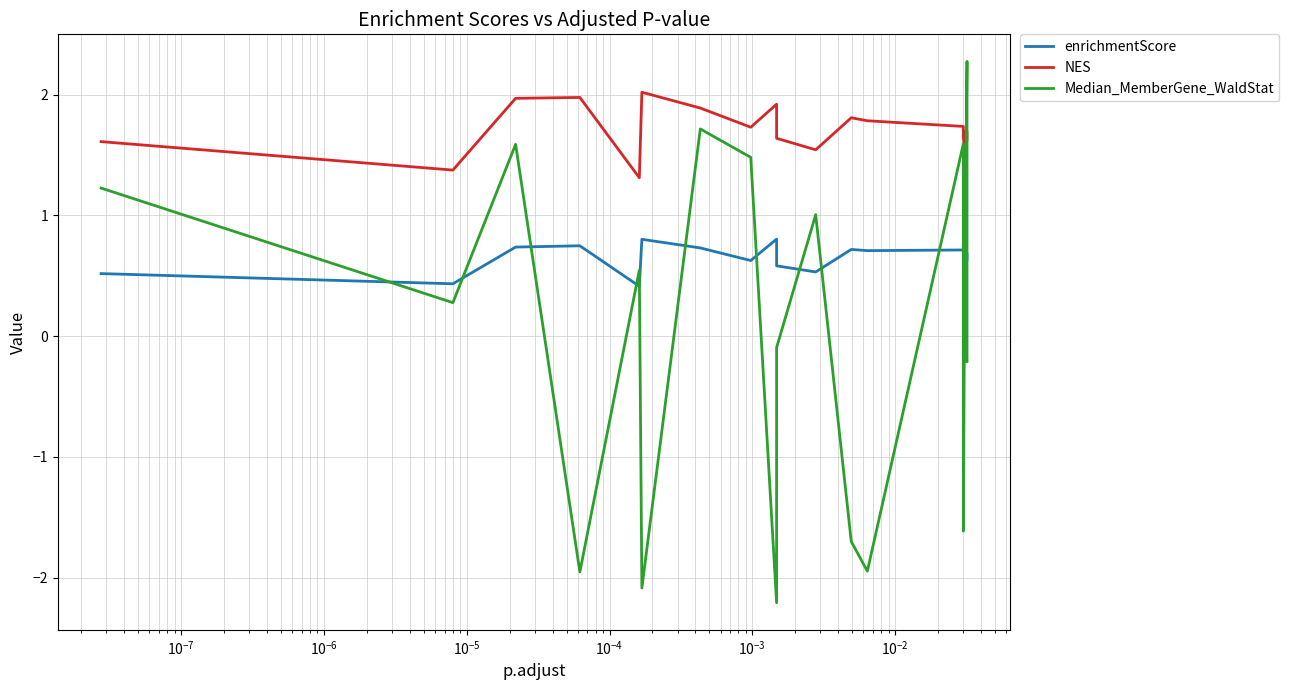

Does the chart display data point markers on the line(s)?

No